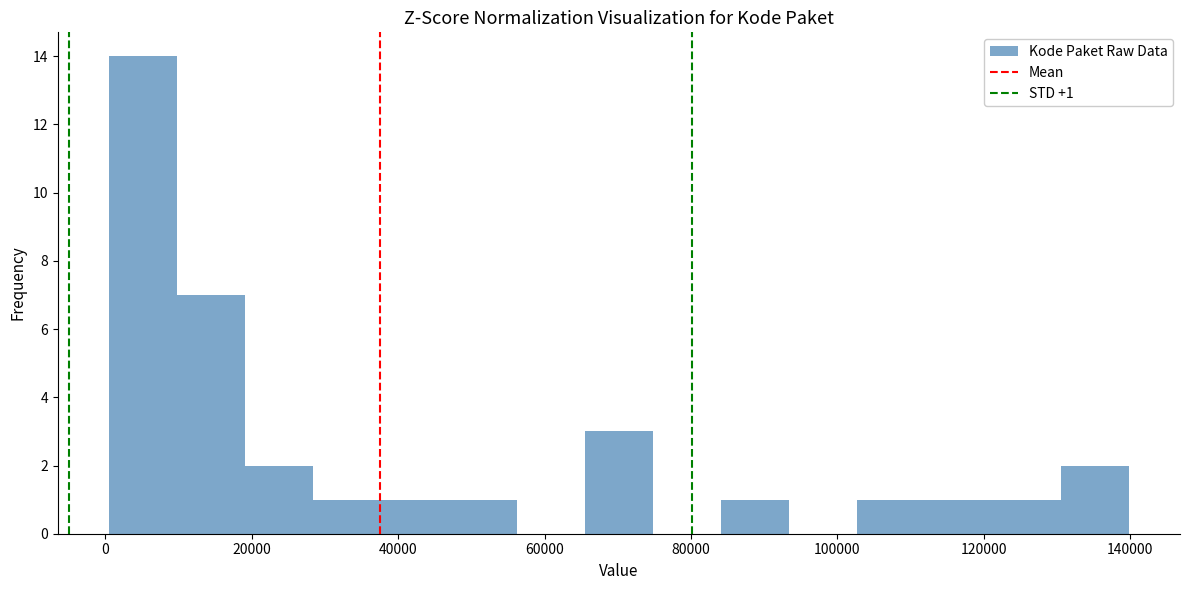

Over which range of the x-axis is the bar tallest?

0 to 10000